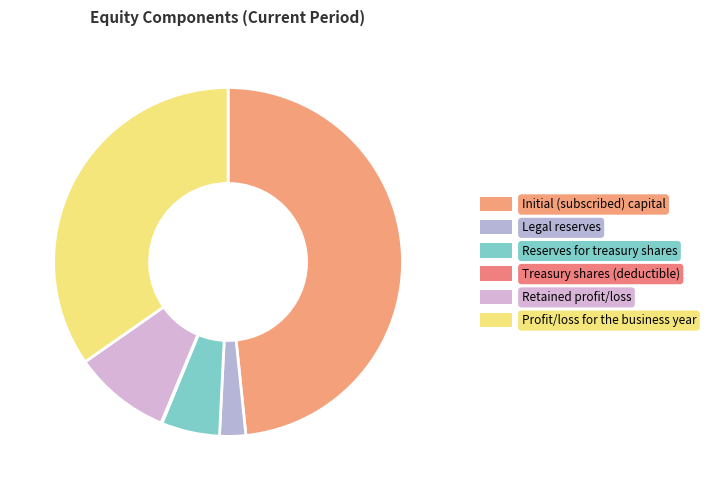

To the nearest percent, what is the average slice percentage?

17%